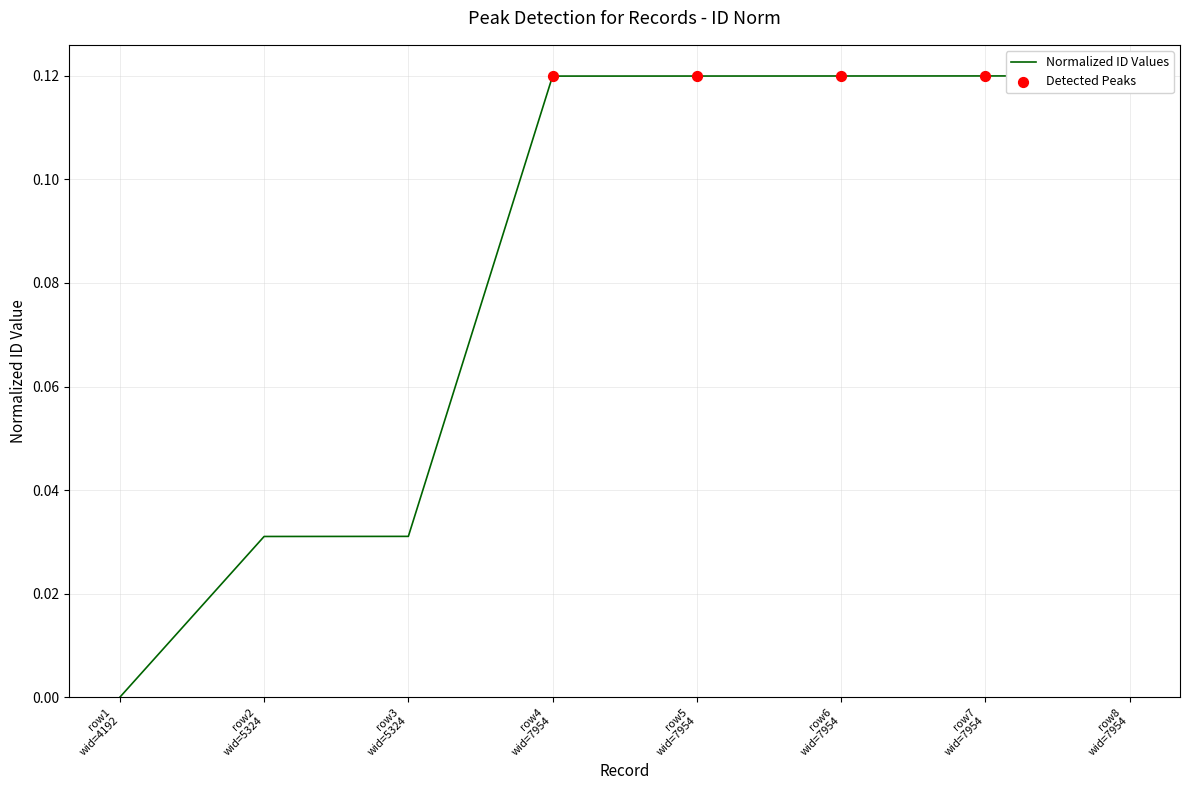

Which has a higher value, row2 wid=5324 or row6 wid=7954?

row6 wid=7954